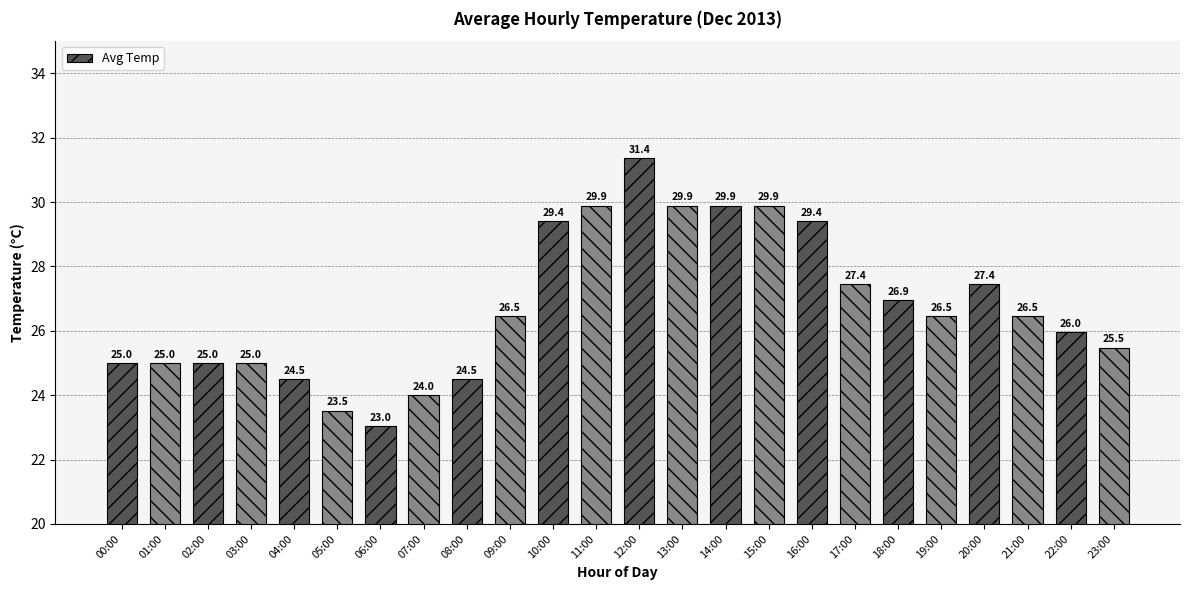

How many bars are there in total?

24